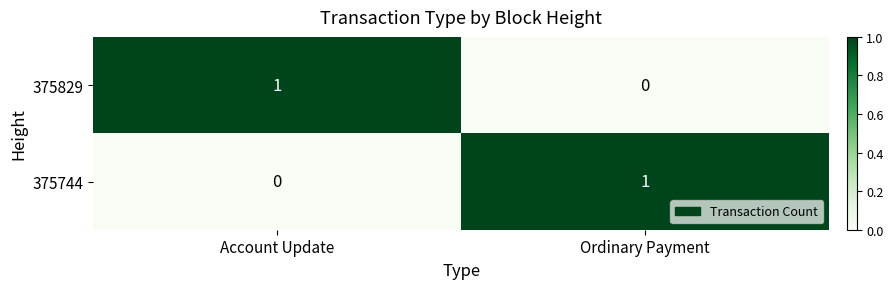

Is it true that 375829 equals -1 at Ordinary Payment?

False